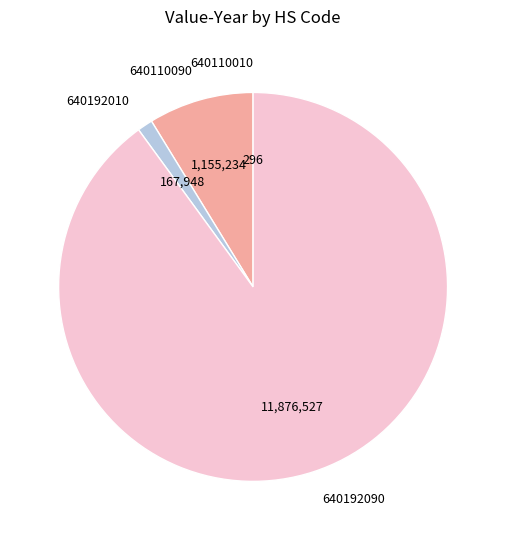

What is the largest slice in the pie chart?

640192090